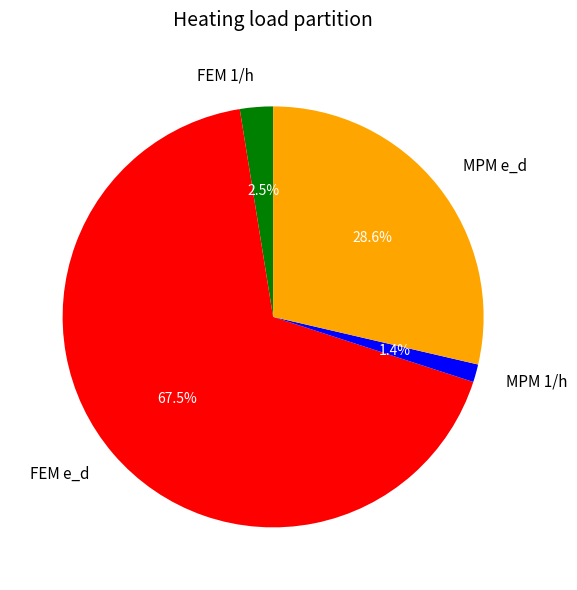

Count the number of slices in the pie.

4